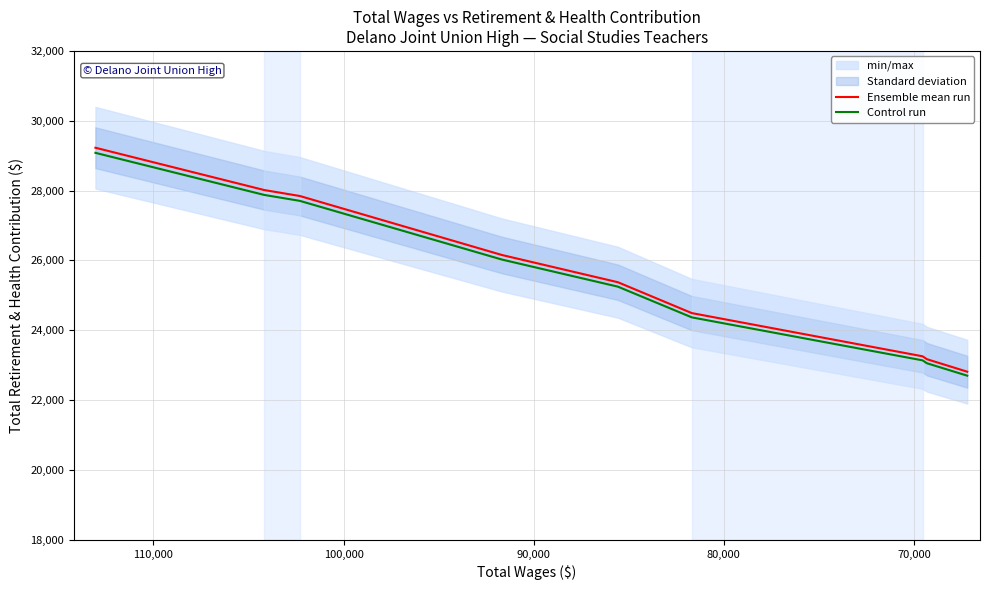

How many data points in Control run are above 25250?

5